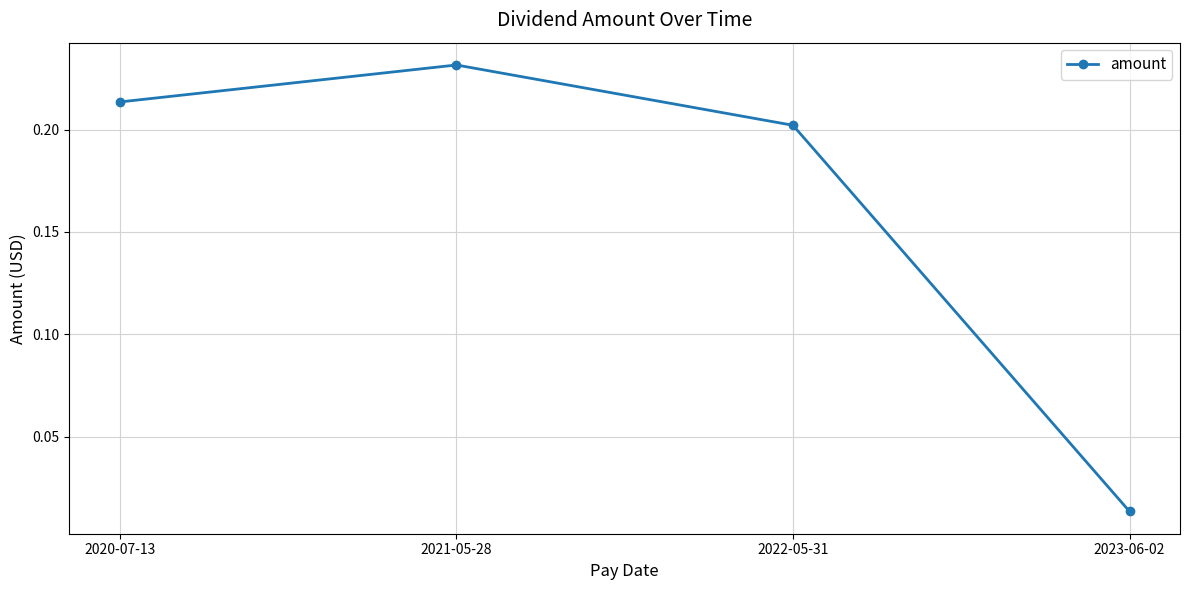

Which category has the lowest value across all series?

2023-06-02